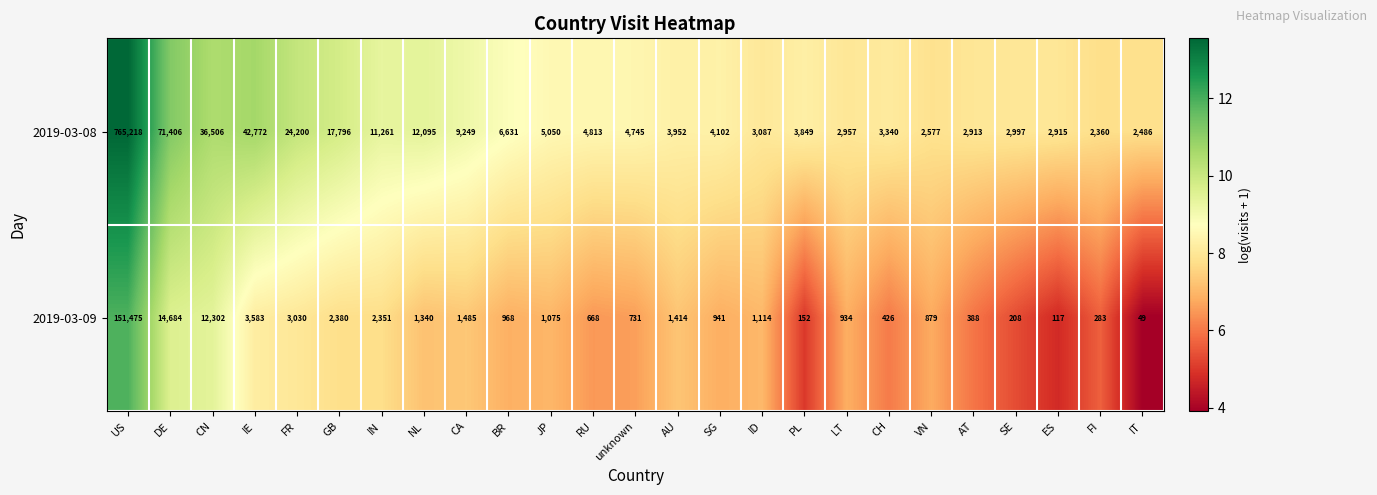

Which series has the largest range (max minus min)?

2019-03-08